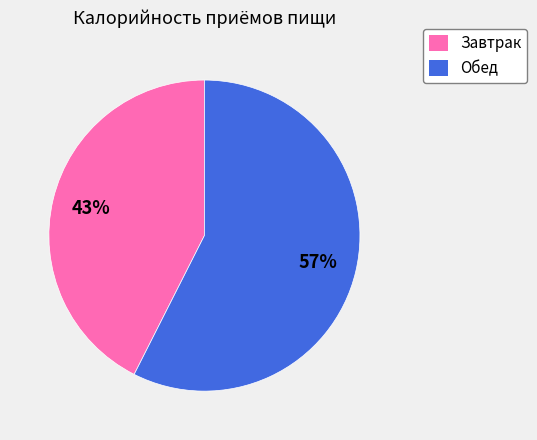

Rank the categories by value from lowest to highest.

Завтрак, Обед